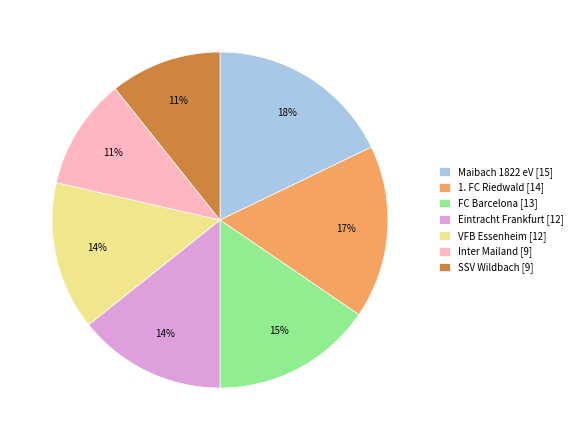

What is the largest slice in the pie chart?

Maibach 1822 eV